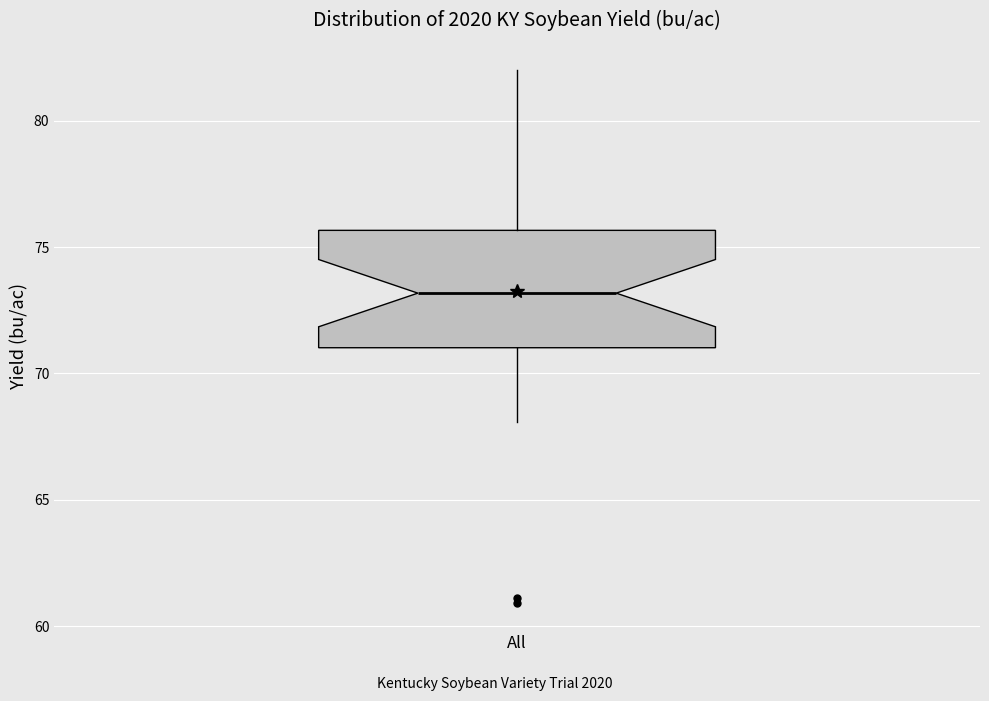

Transcribe this box plot: give where the median line is, the range the box spans, and where the two whiskers end, as read against the y-axis. The values are not printed on the chart, so give them approximately, as read against the axis.

median 73.0, box 71.0 to 75.5, whiskers 68.0 to 82.0